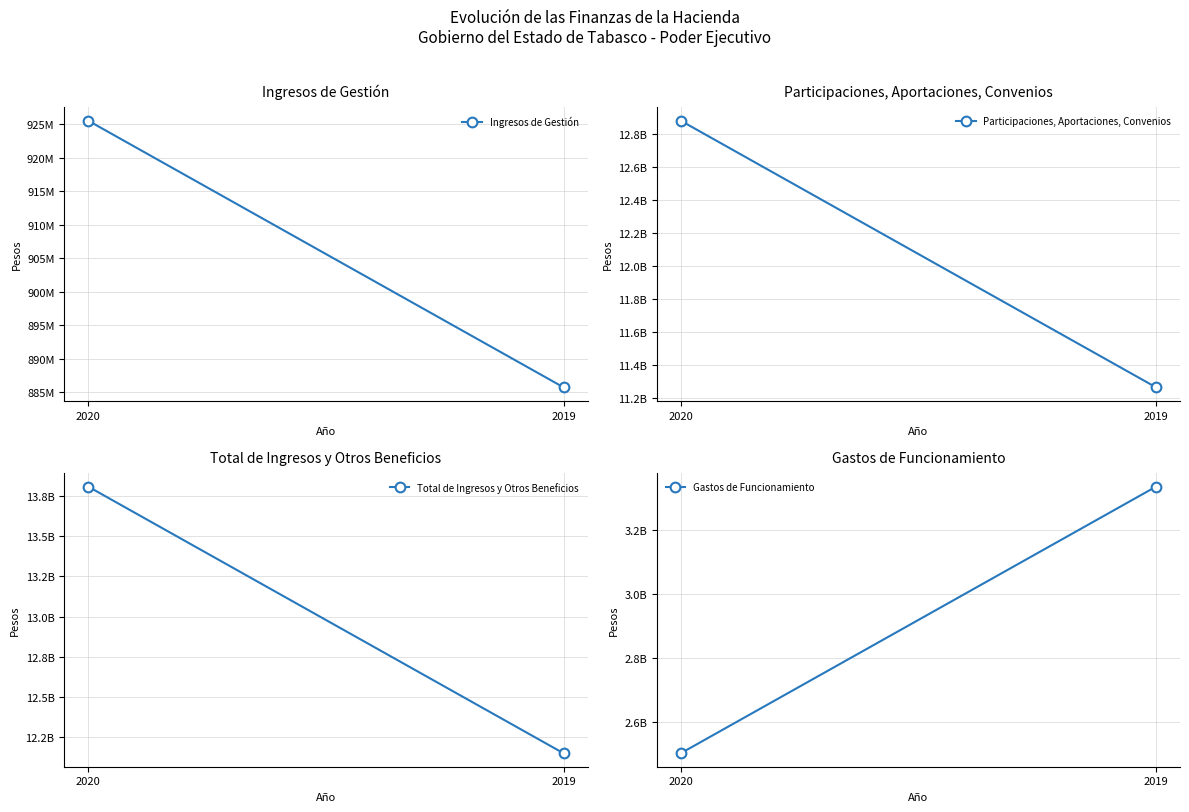

Is the value of Participaciones, Aportaciones, Convenios at 2019 greater than the value of Total de Ingresos y Otros Beneficios at 2019?

No